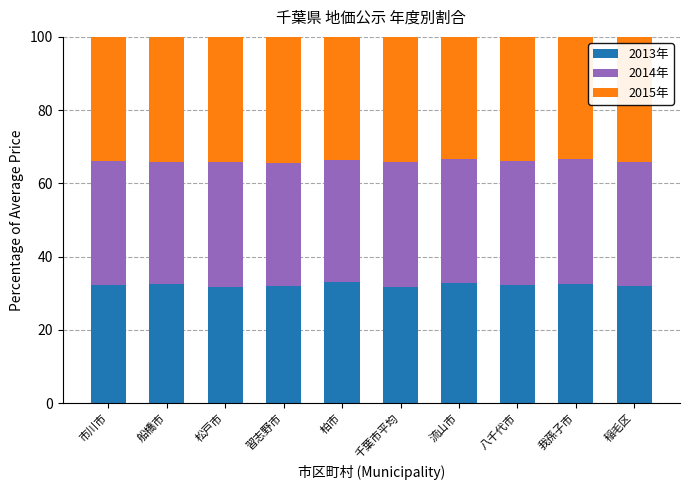

The 2013年 series shows 44.6 at 市川市. True or false?

False